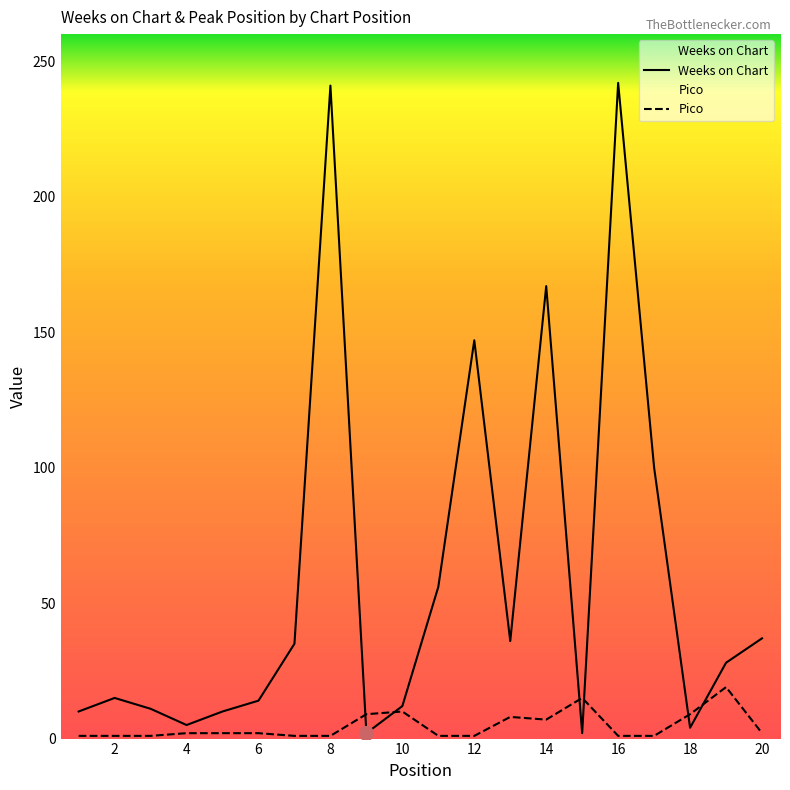

Rank the categories by Weeks on Chart value from highest to lowest.

16, 8, 14, 12, 17, 11, 20, 13, 7, 19, 2, 6, 10, 3, 1, 5, 4, 18, 9, 15